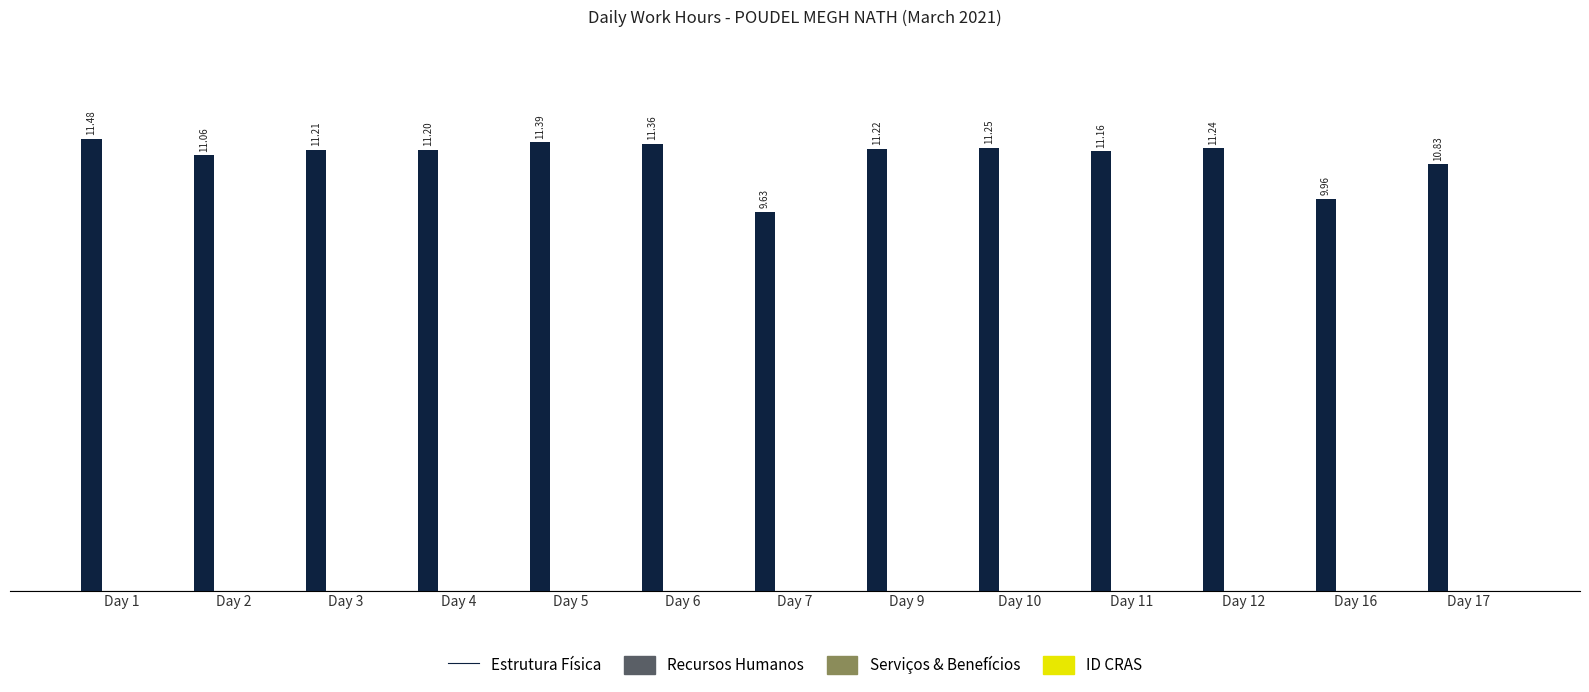

What is the sum of all values?

143.0